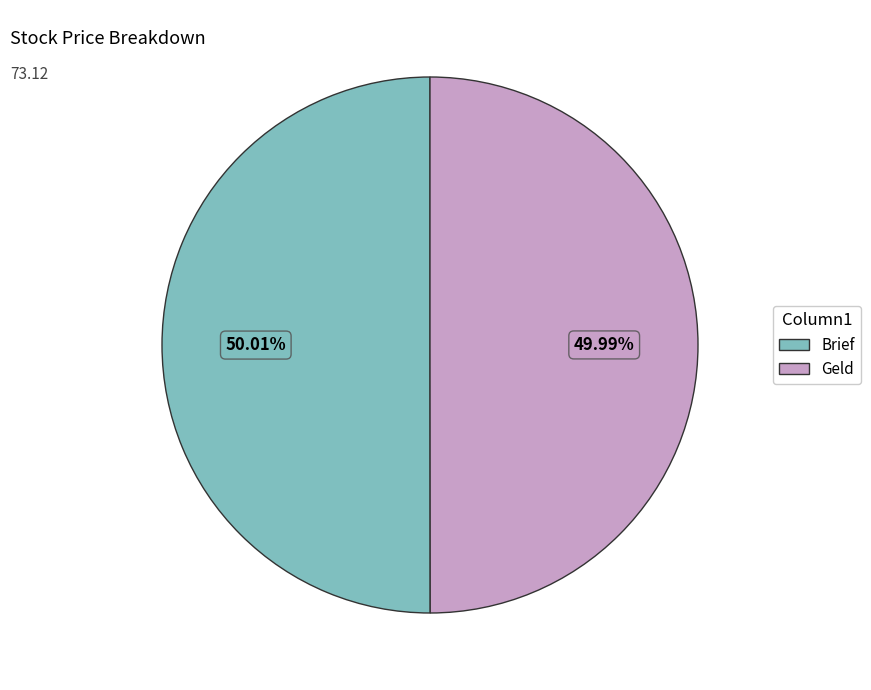

Combined, do Brief and Geld account for over 50%?

Yes